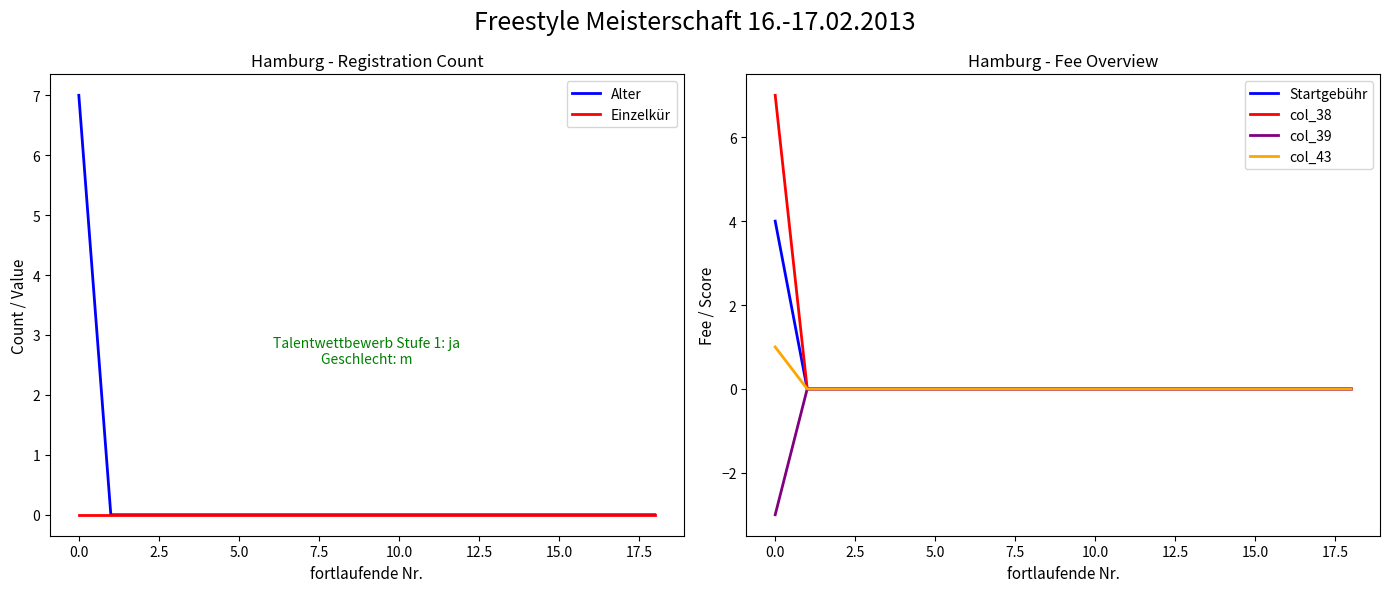

What is the minimum value for col_39?

-3